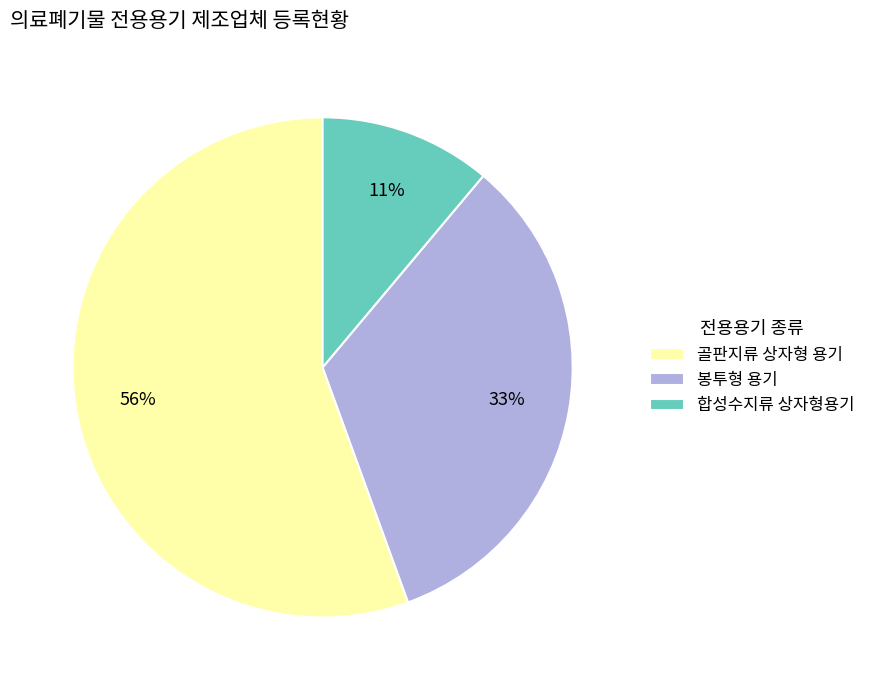

Which slice is the smallest?

합성수지류 상자형용기